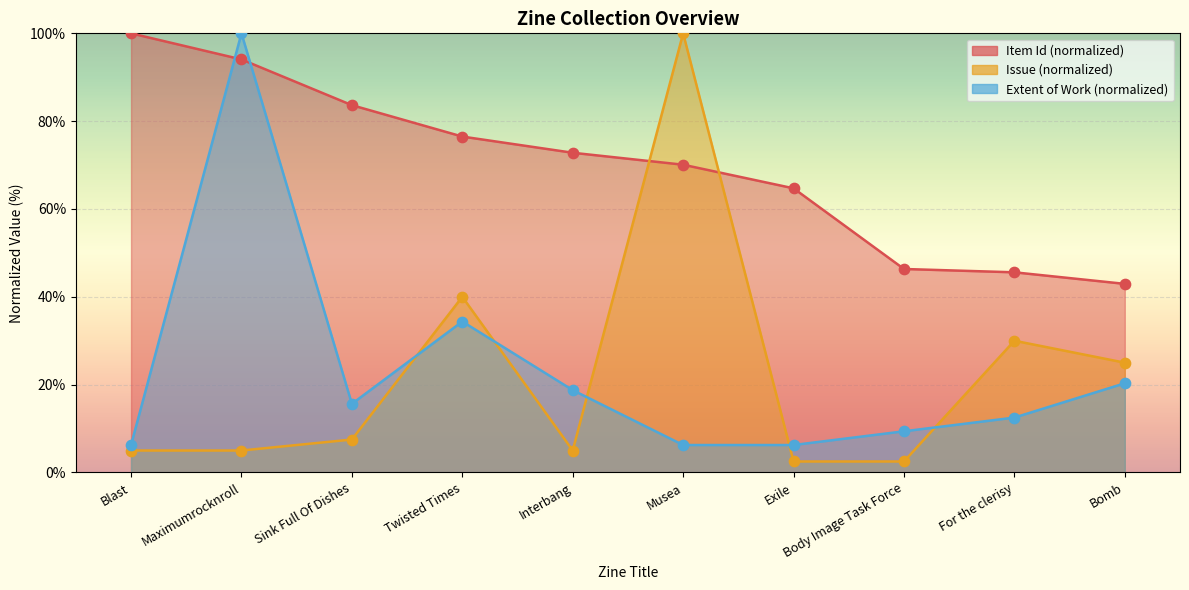

Which series contains the lowest Y value?

Issue